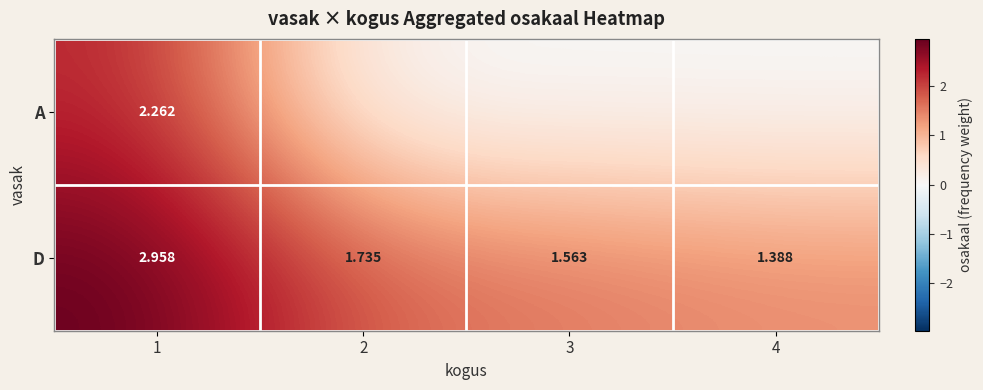

What is the average value of the D series?

1.9